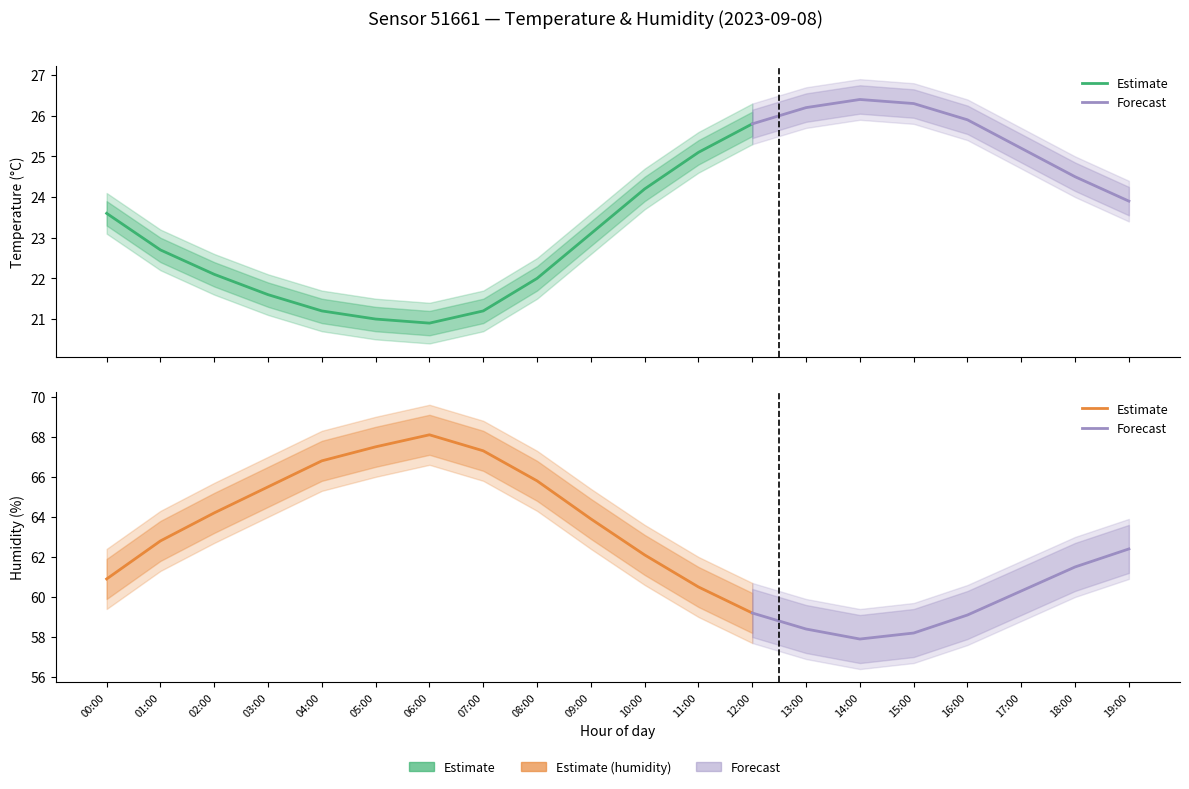

True or false: humidity has more than 2 interior local peaks.

False